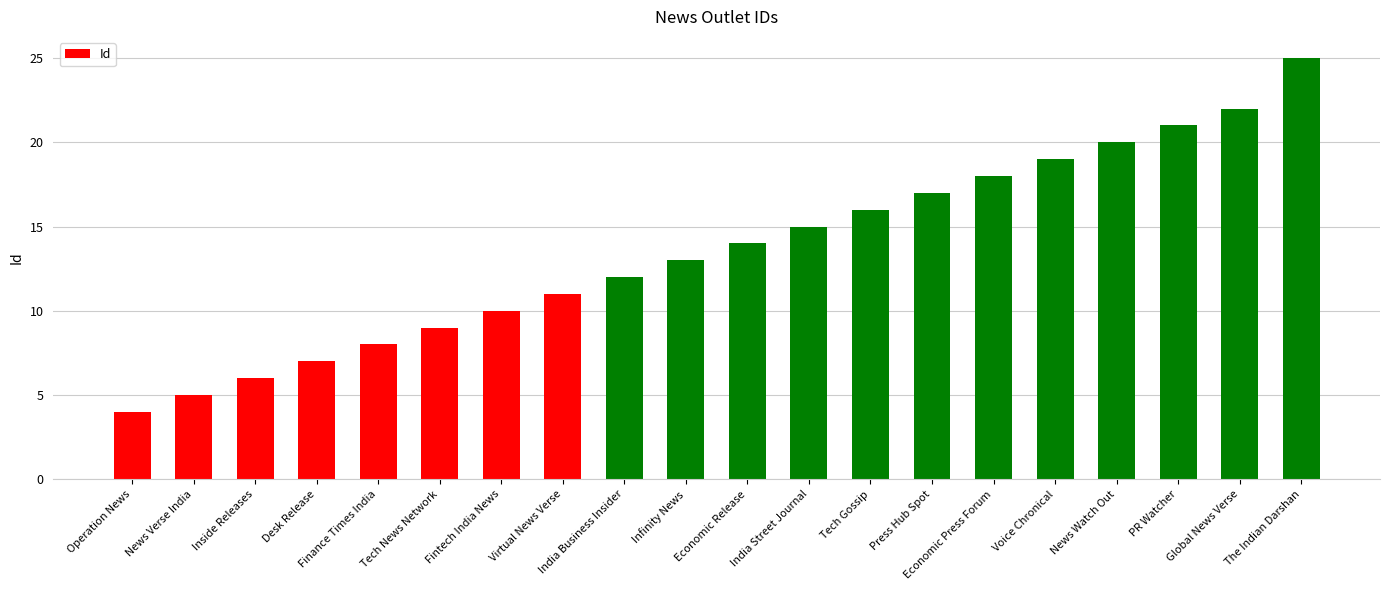

Reading left to right, transcribe all the data shown in this chart.

4	5	6	7	8	9	10	11	12	13	14	15	16	17	18	19	20	21	22	25